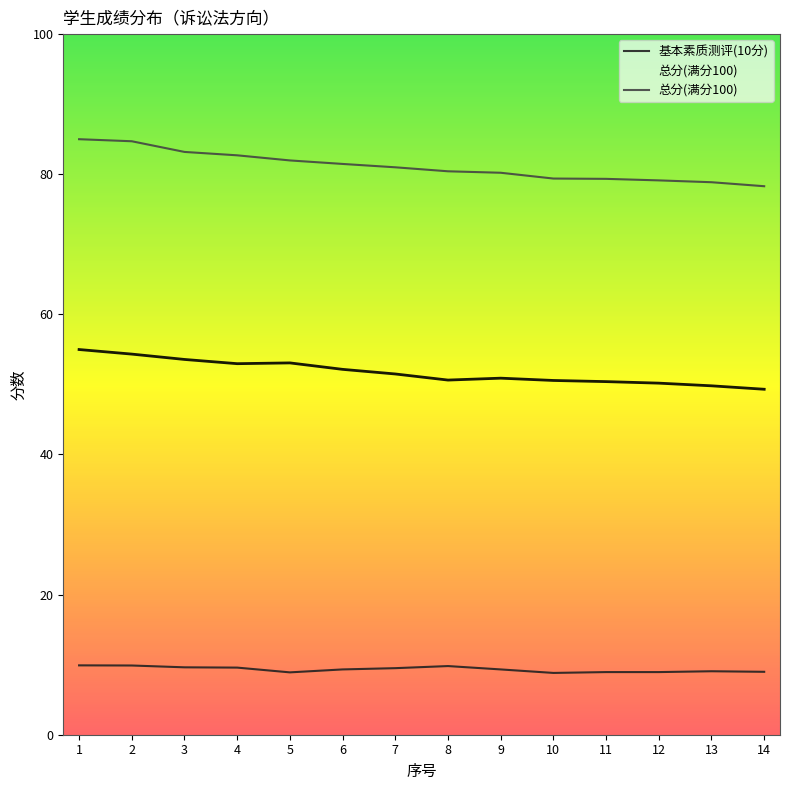

True or false: 基本素质测评(10分) has a value of 14.5 at 13.

False